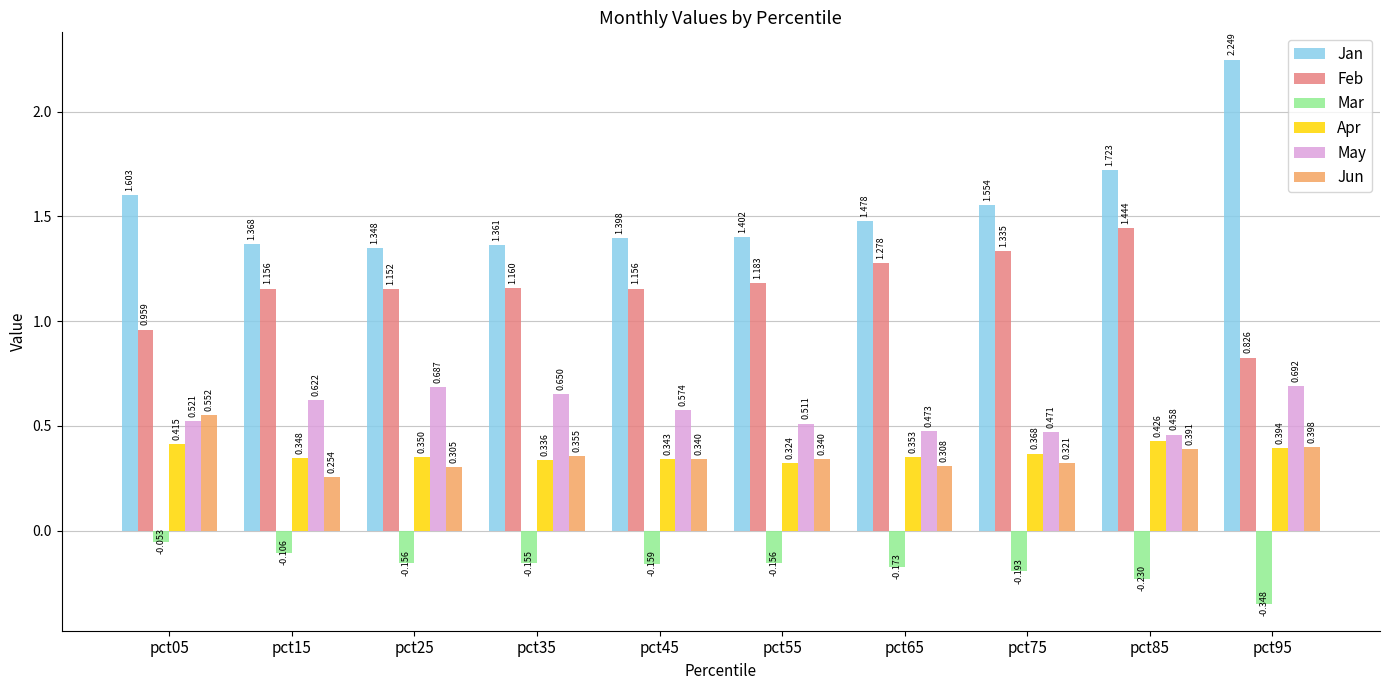

At pct95, list the series in order from smallest to largest.

Mar, Apr, Jun, May, Feb, Jan